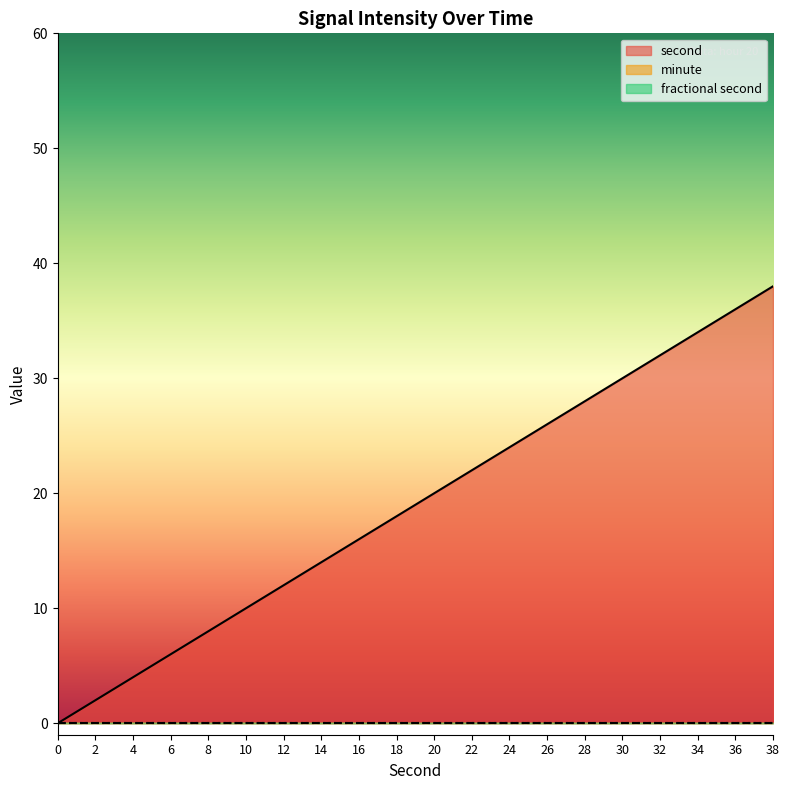

The value of minute at 0 is 0. True or false?

True